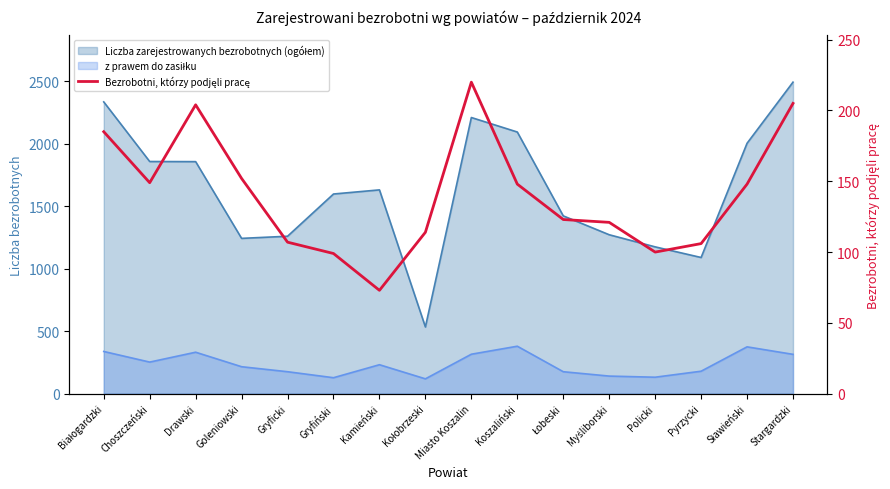

What is the average value?

141